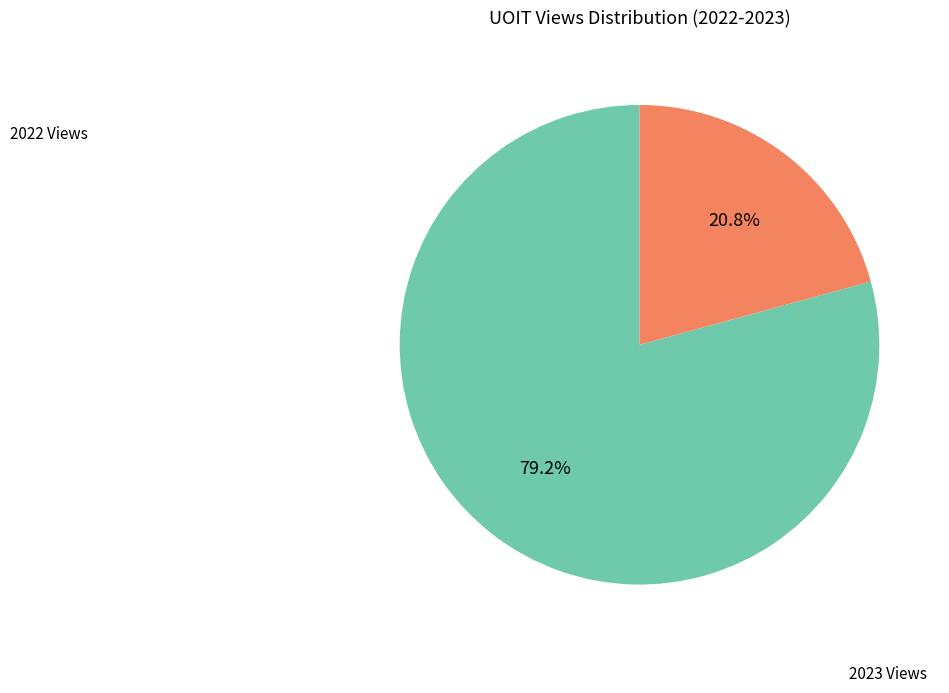

Is there a majority slice in this chart?

Yes